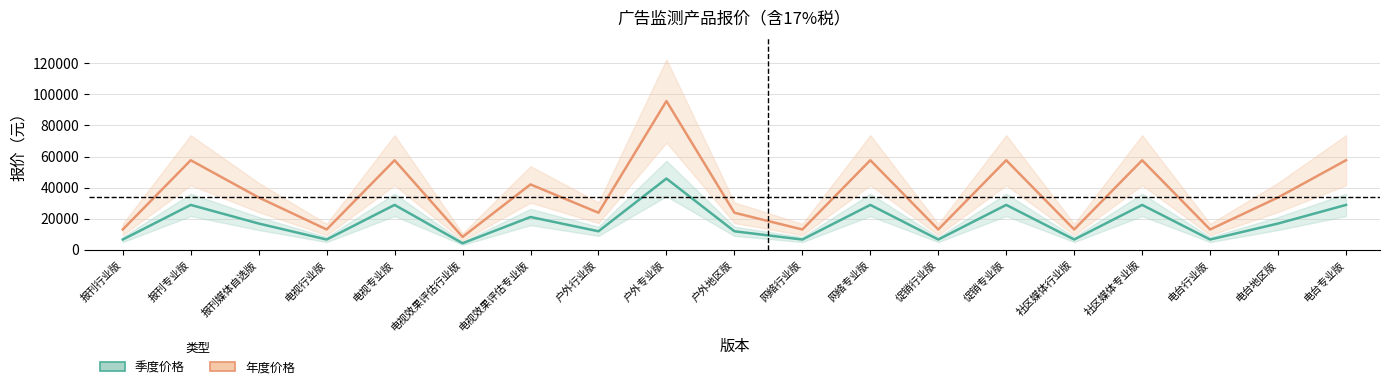

Is this an area chart (filled region under the line)?

No